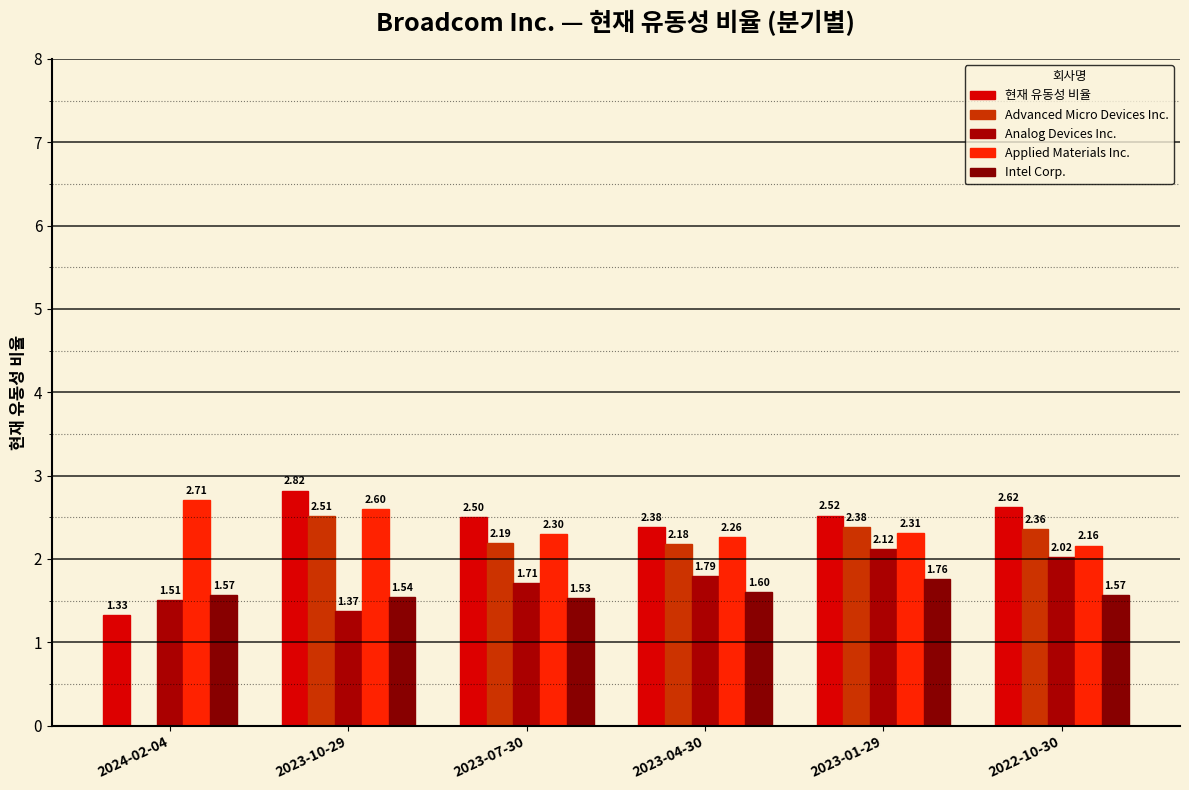

At which category does the chart reach its peak across all series?

2023-10-29